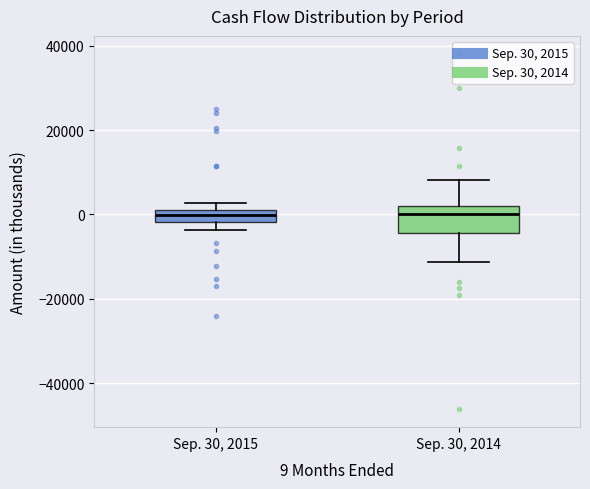

Where does the median line of the box for Sep. 30, 2015 sit on the y-axis? The values are not printed on the chart, so give them approximately, as read against the axis.

0